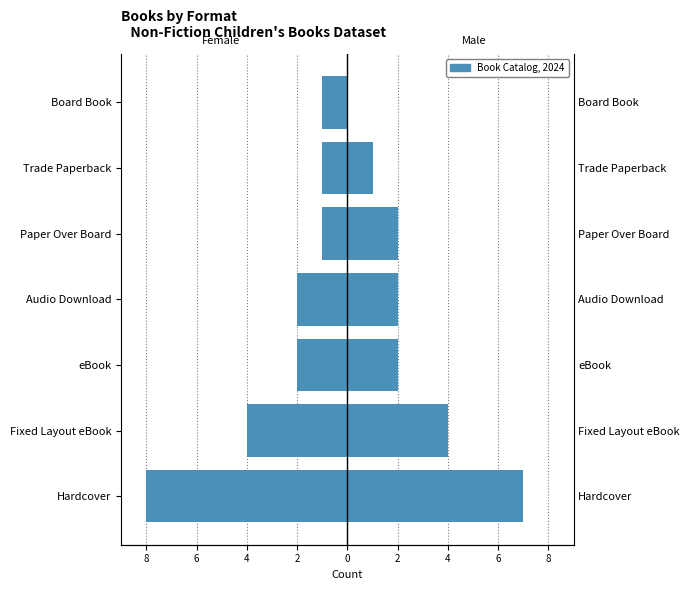

What is the maximum value for Male?

7